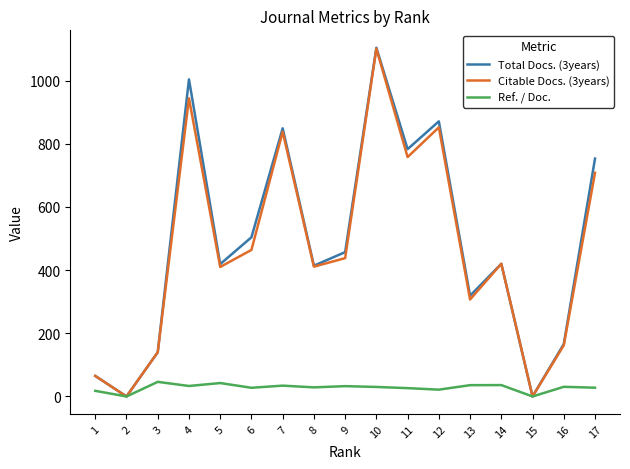

What is the average value of the Total Docs. (3years) series?

486.4